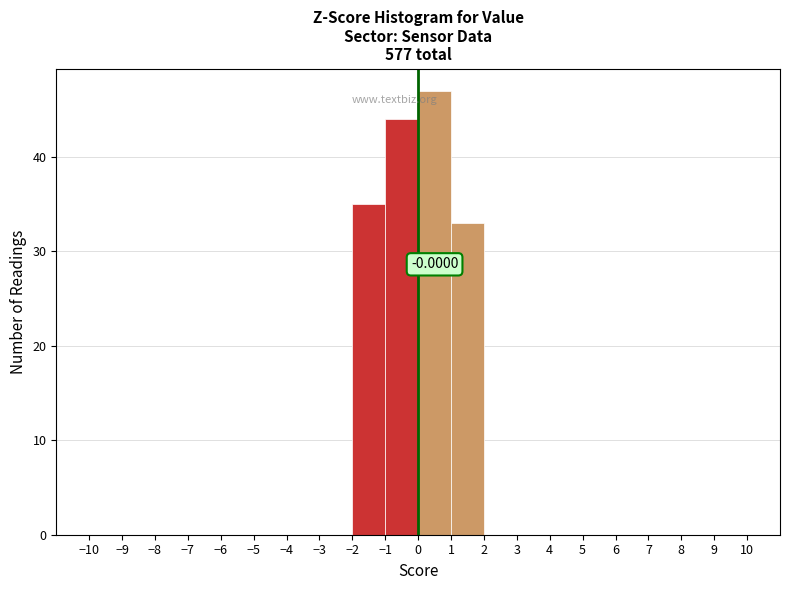

Which range on the x-axis has the tallest bar?

0 to 1